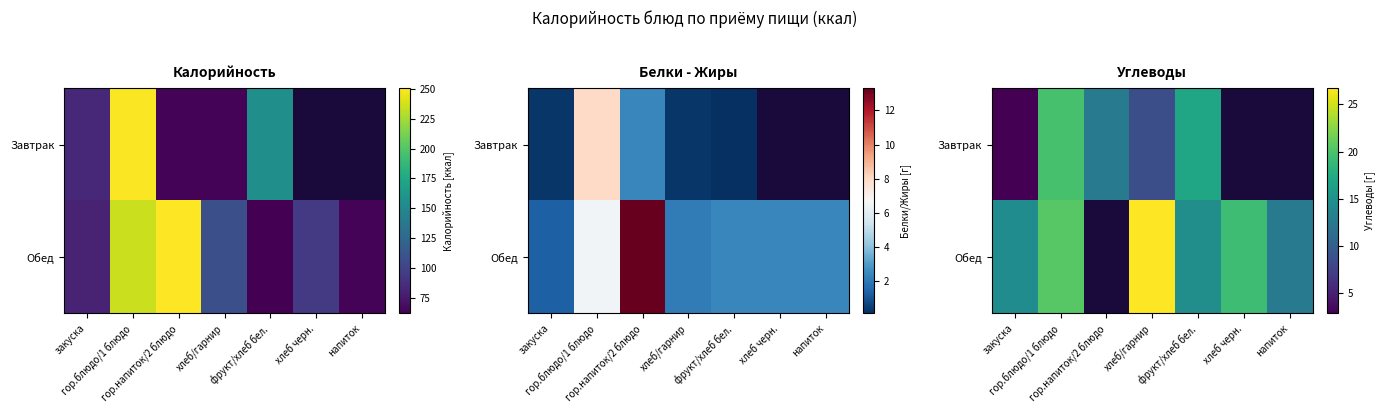

Where is Завтрак nearest to the value 11?

гор.напиток/2 блюдо